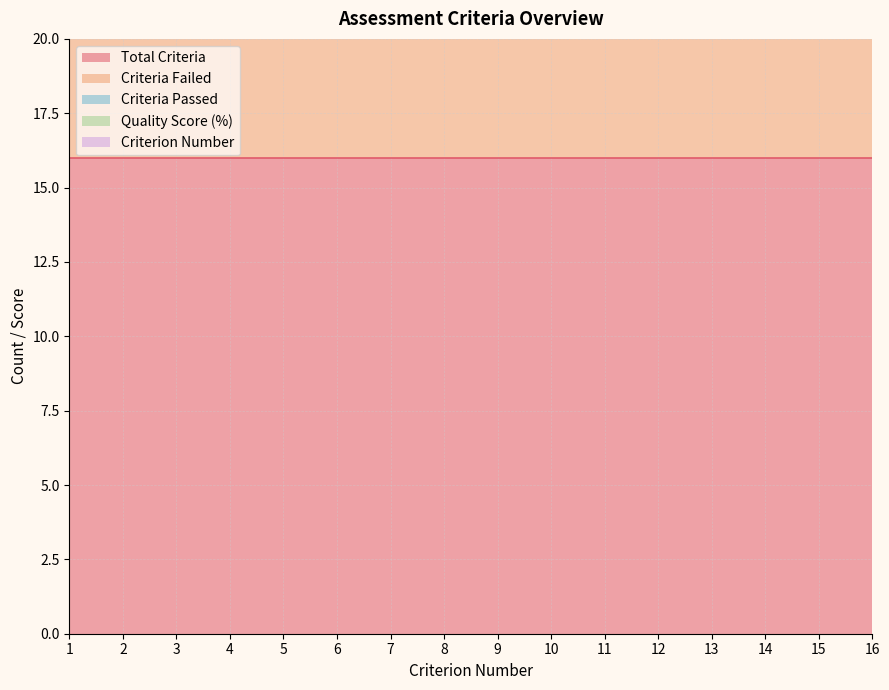

True or false: Criterion_Number and Criteria_Failed intersect in this chart.

False